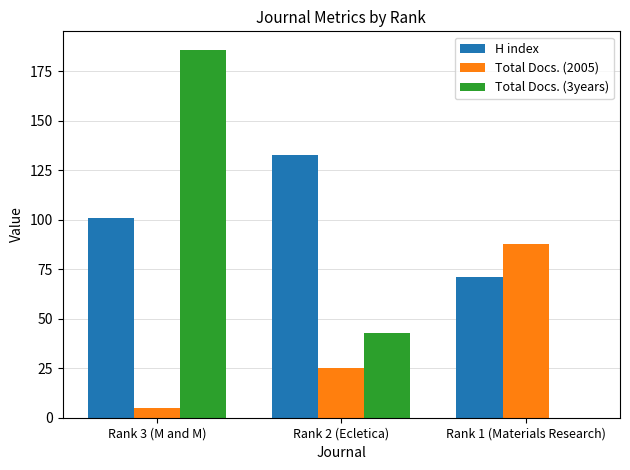

What is the sum of the Total Docs. (3years) values at Rank 3 (M and M) and Rank 2 (Ecletica)?

229